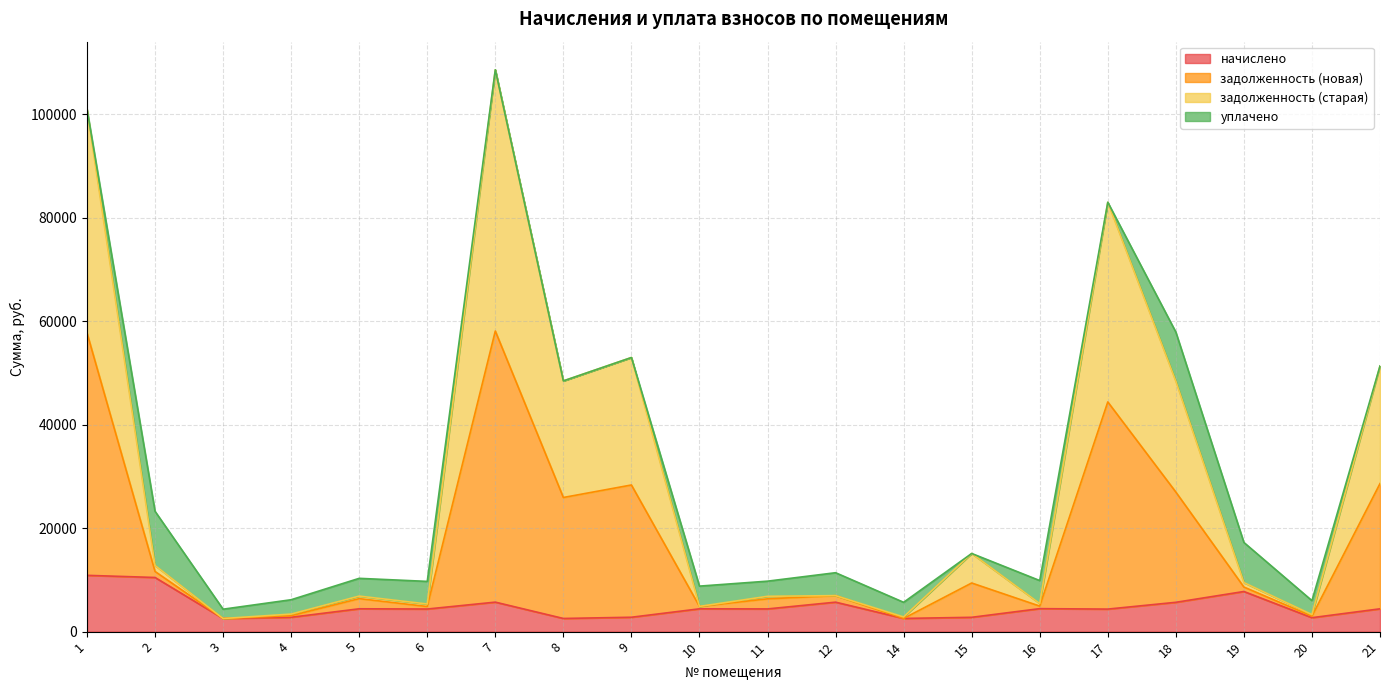

At which label does начислено first exceed 4407?

1